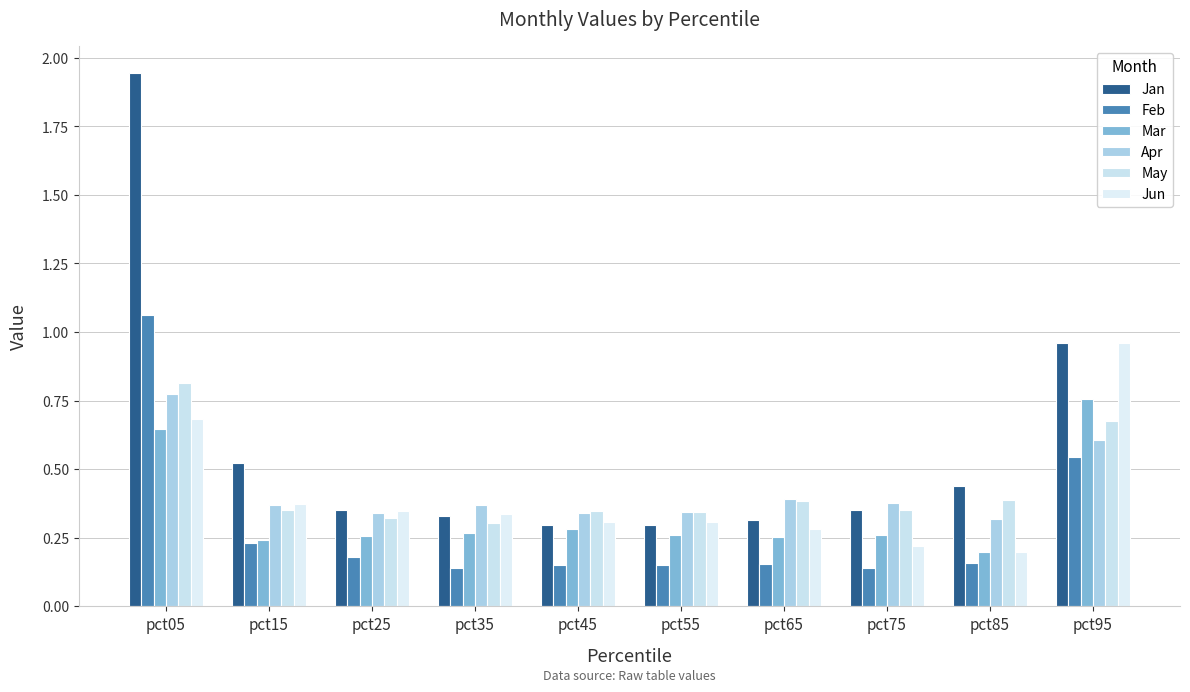

What is the value of the Feb bar at the 8th from the left?

0.1